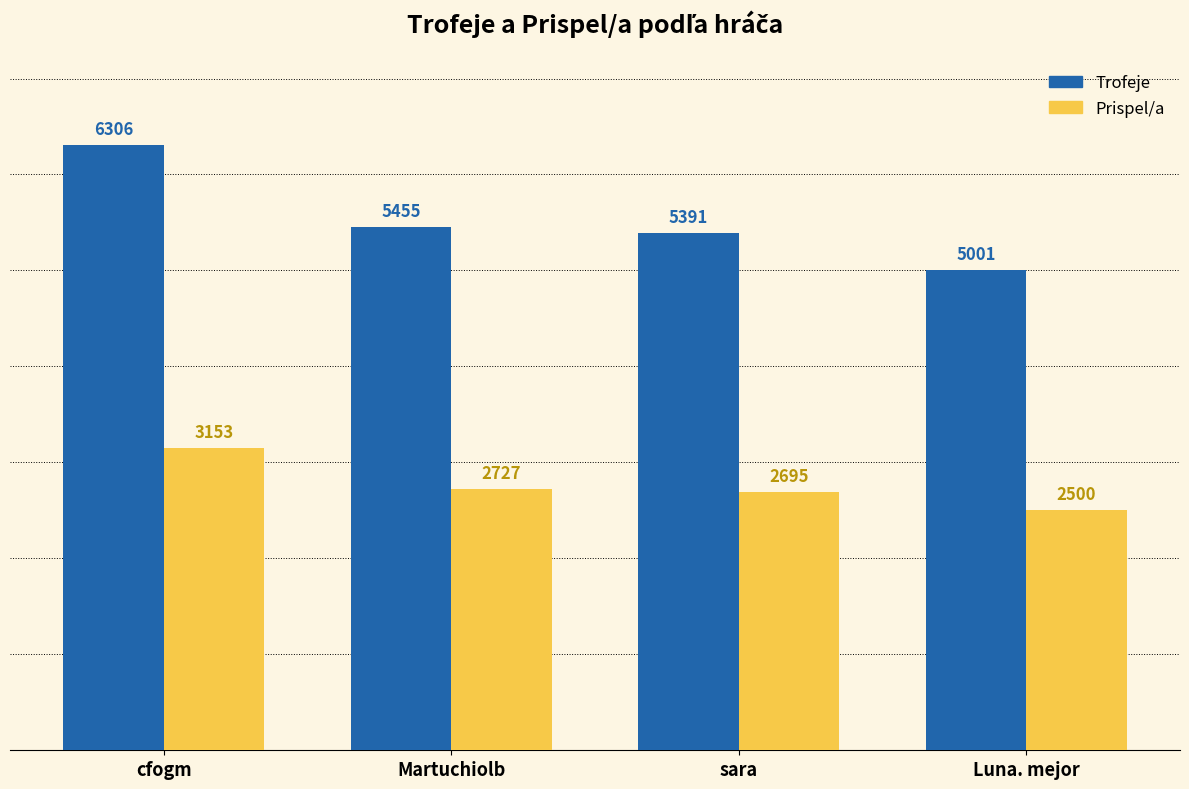

Which series has the largest total across all categories?

Trofeje